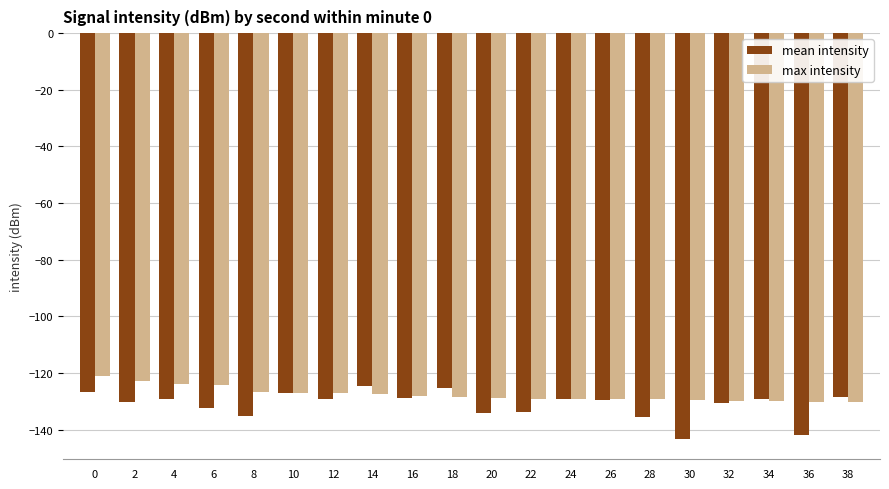

What is the smallest value displayed?

-143.3